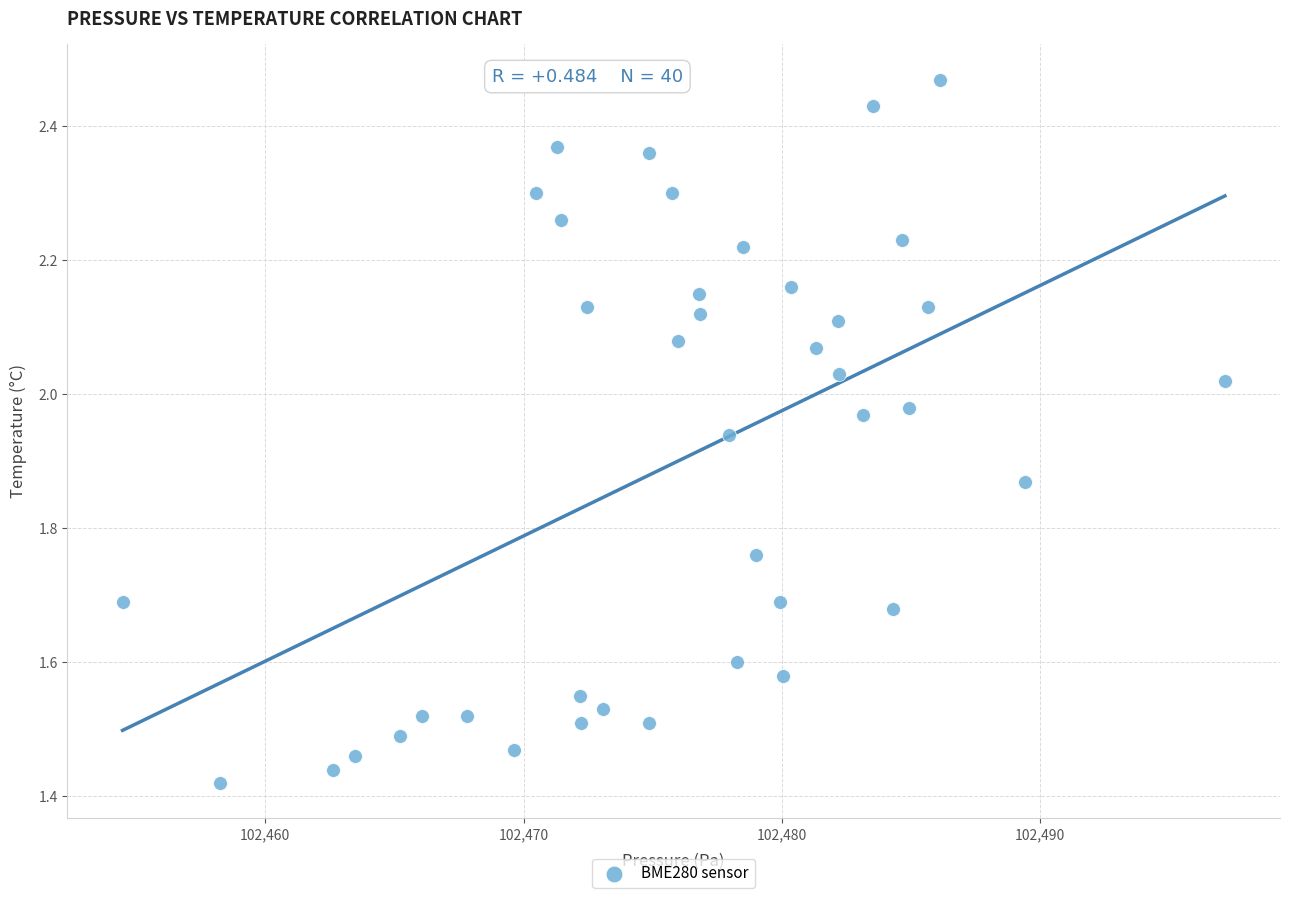

What is the range of X values (max minus min)?

42.7